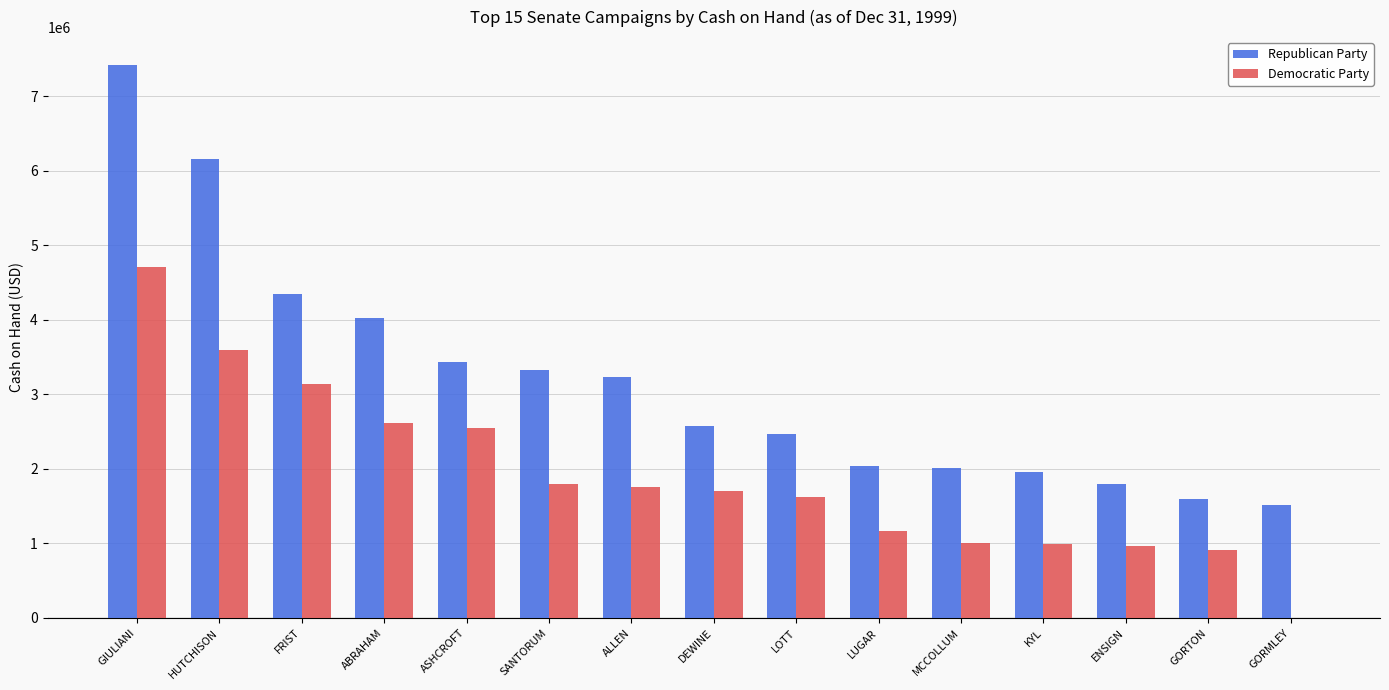

Read the Republican Party value at GIULIANI.

7424746